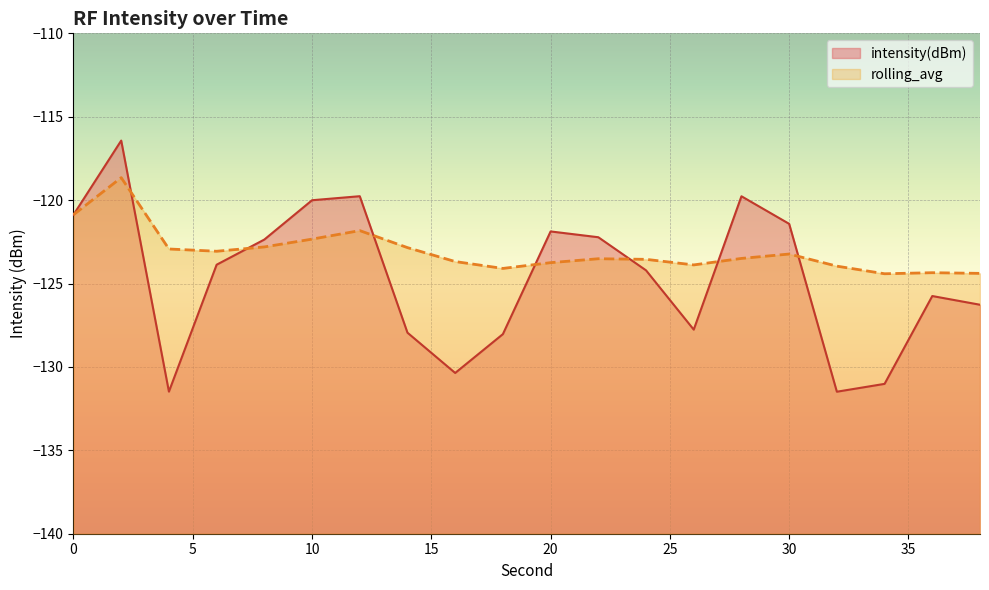

What are all the series names shown in the legend?

intensity(dBm), rolling_avg